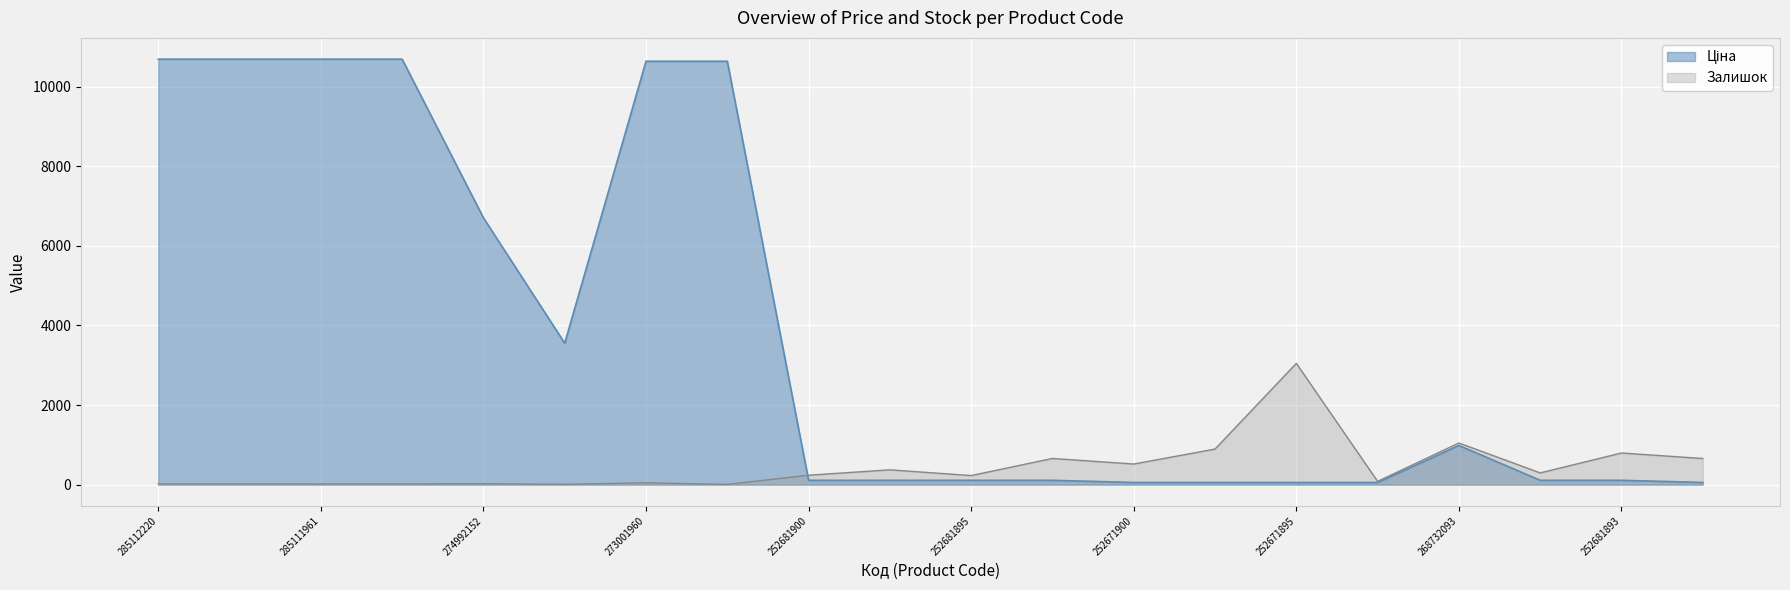

Which has a higher value, 252681898 or 252671895?

252681898